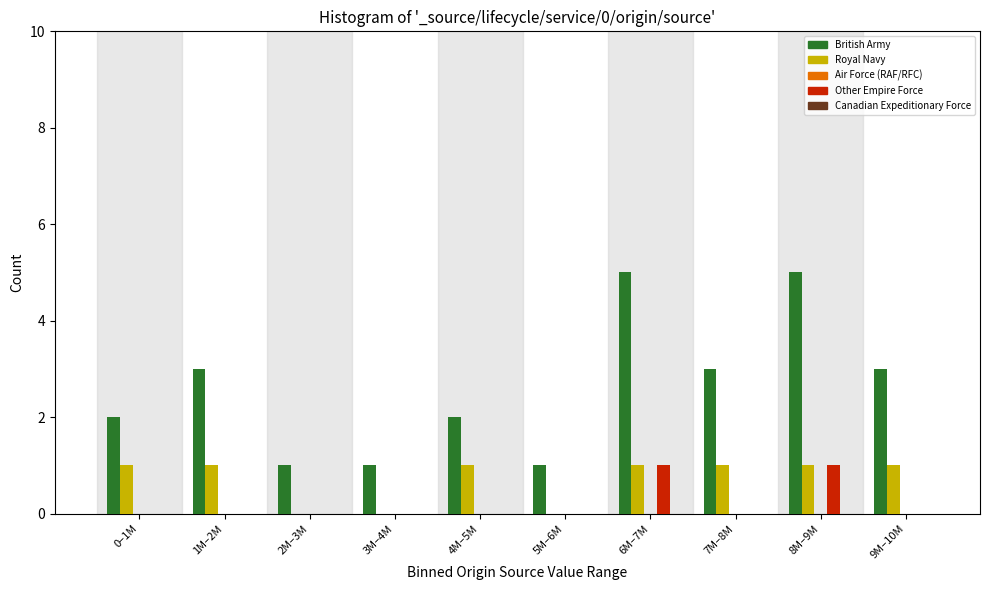

The value of British Army at 2M–3M is 1. True or false?

True